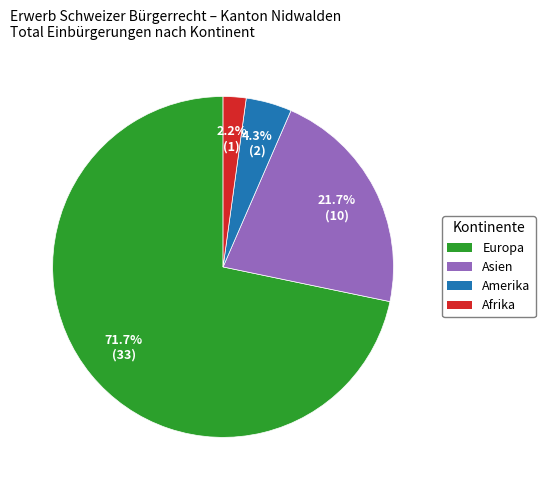

Count the number of slices in the pie.

4